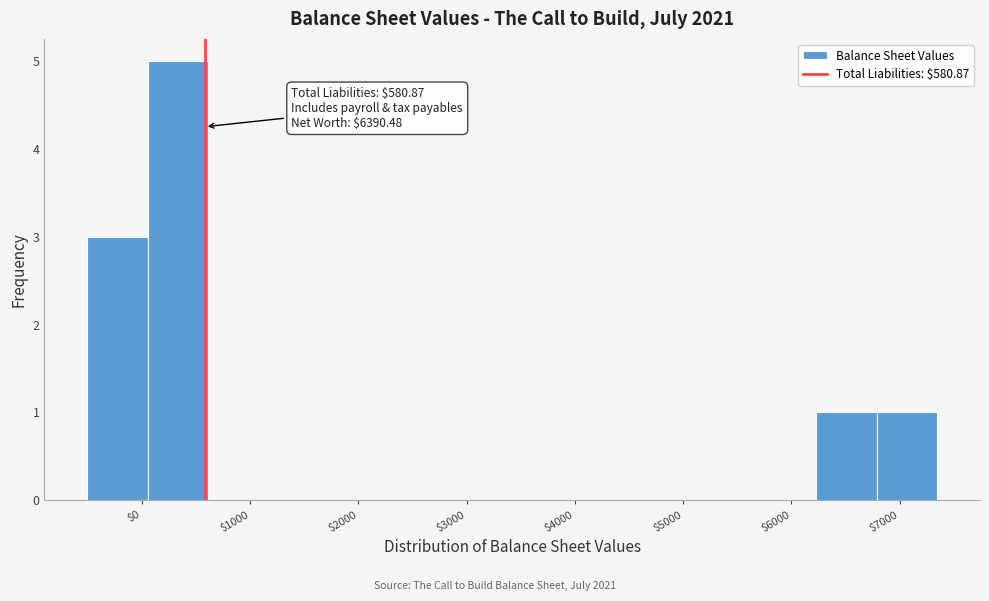

Which range on the x-axis has the tallest bar?

100 to 600